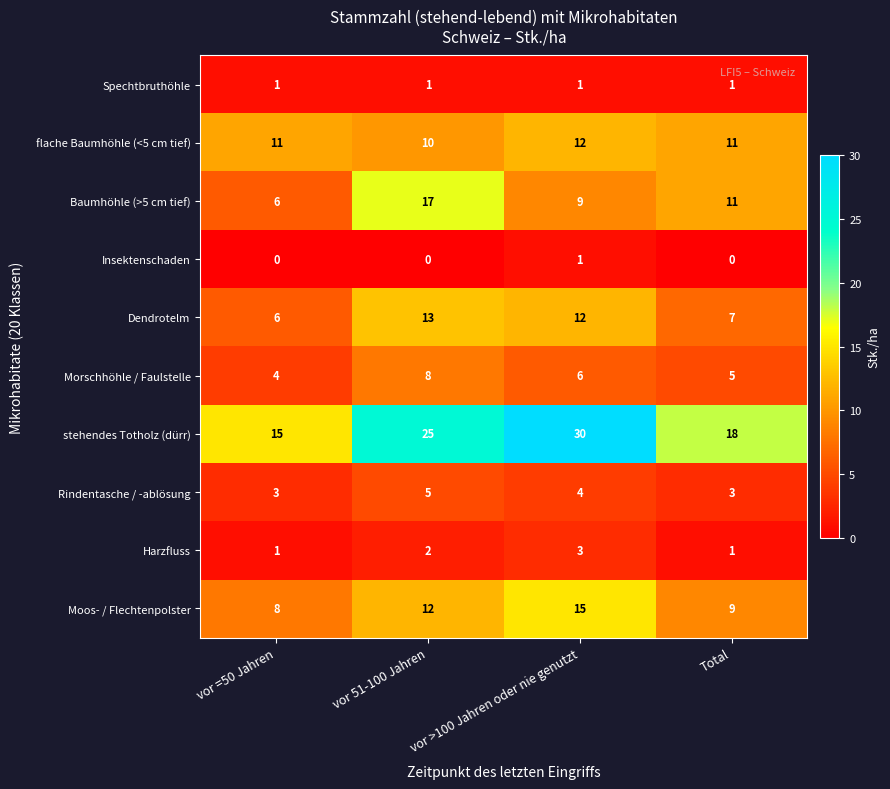

The Harzfluss series shows 1 at vor =50 Jahren. True or false?

True